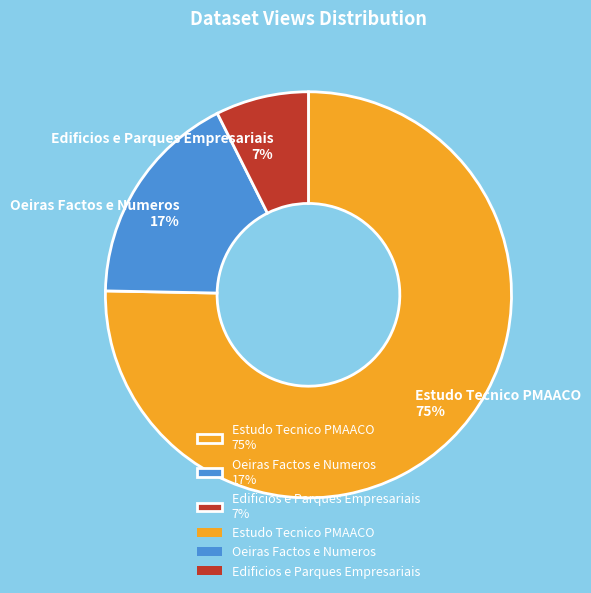

Is the sum of Edificios e Parques Empresariais and Oeiras Factos e Numeros greater than half?

No